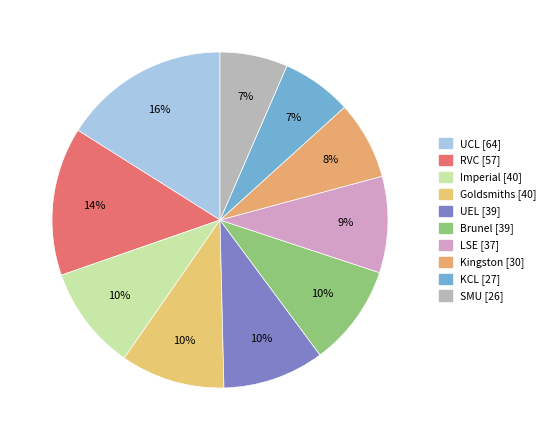

Is it true that KCL is 1% of the pie?

False